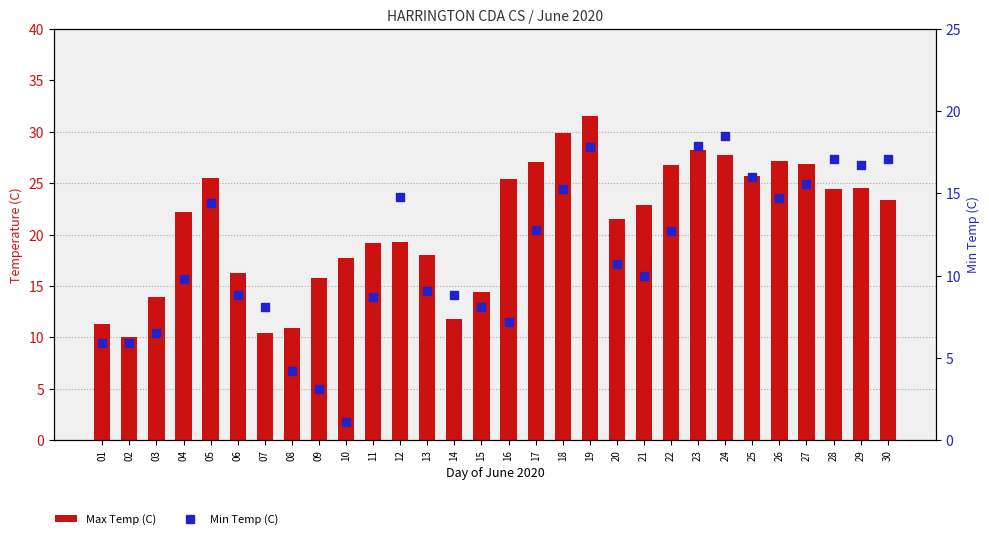

Which series has the largest total across all categories?

Max Temp (C)